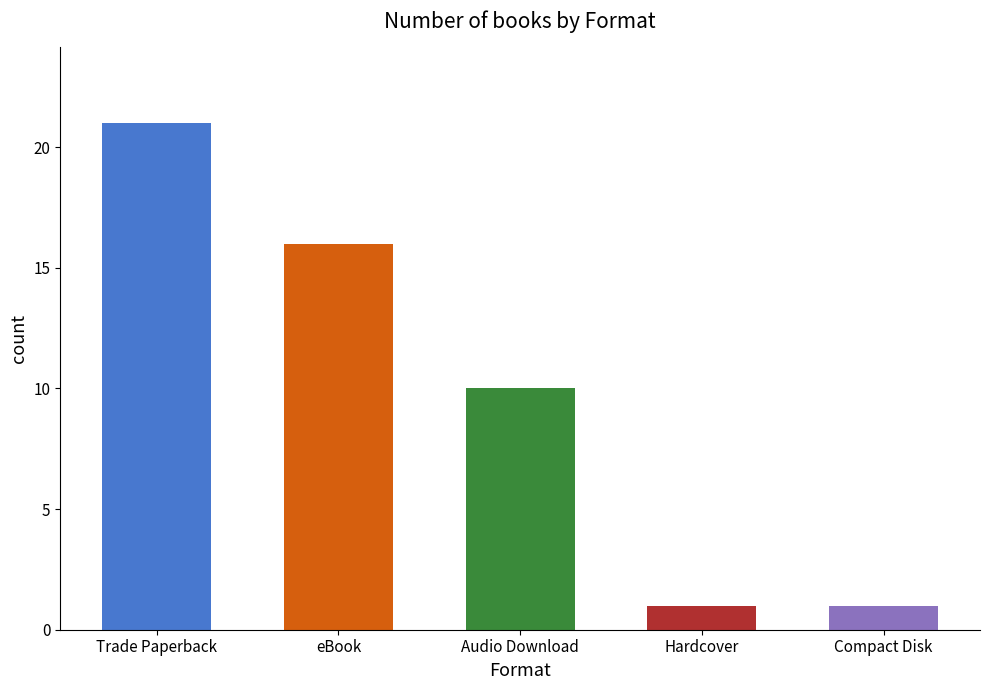

What is the value of the 2nd bar from the left?

16